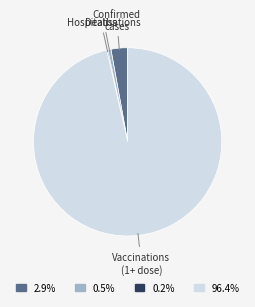

Is there any slice that represents more than half of the pie?

Yes